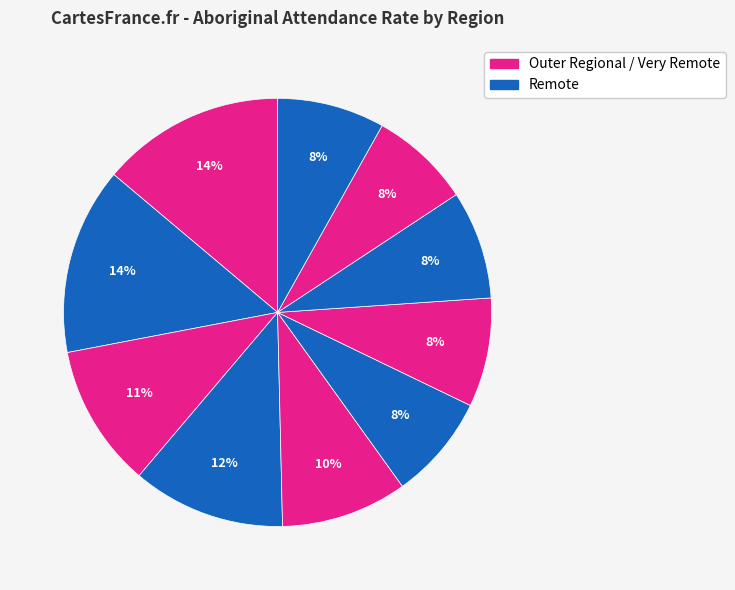

What is the largest slice in the pie chart?

Top End Region (Outer)